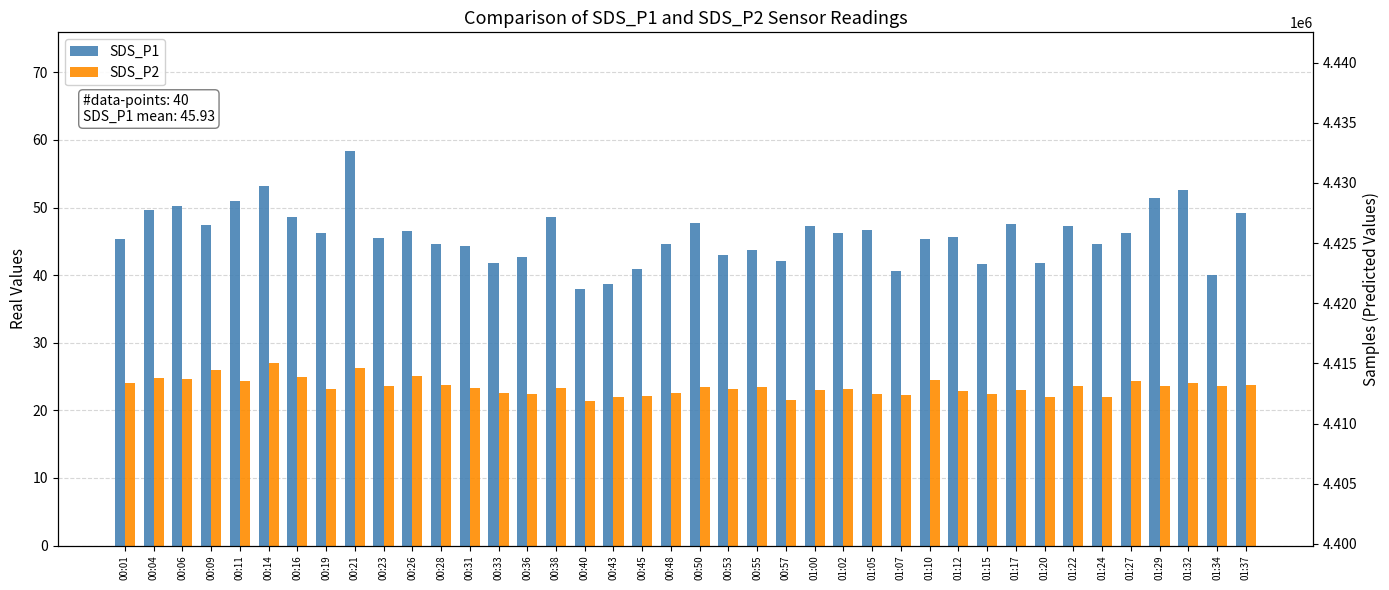

How many data points does each series have?

40